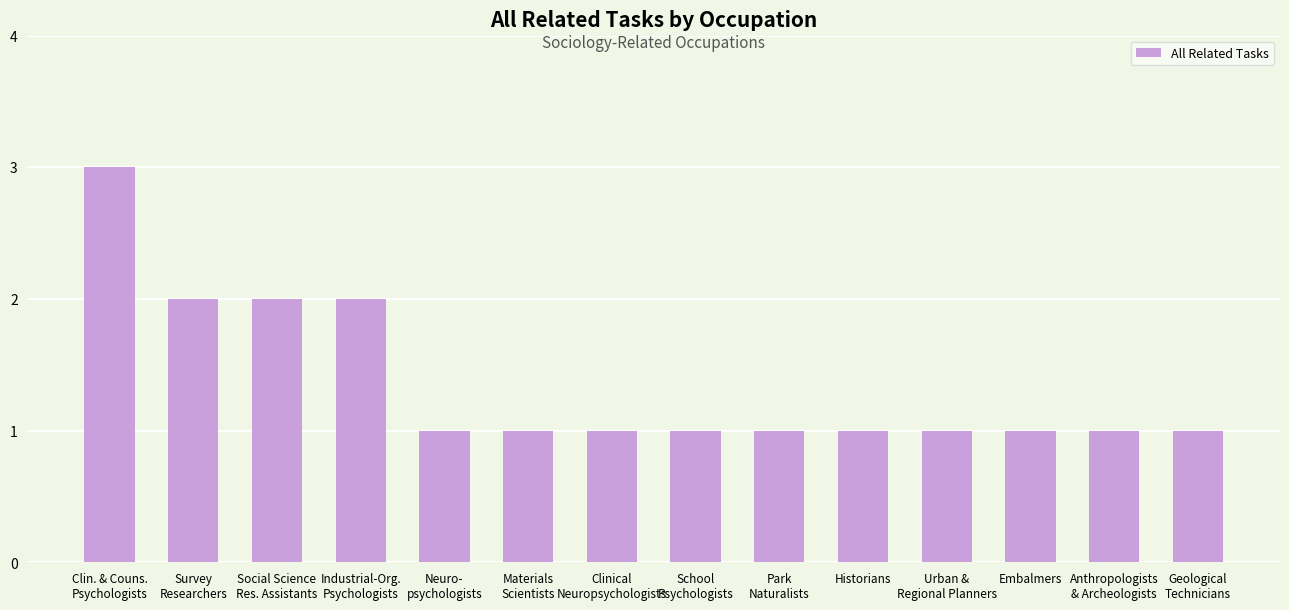

What is the ratio of the value at Neuro-
psychologists to the value at Survey
Researchers?

0.5